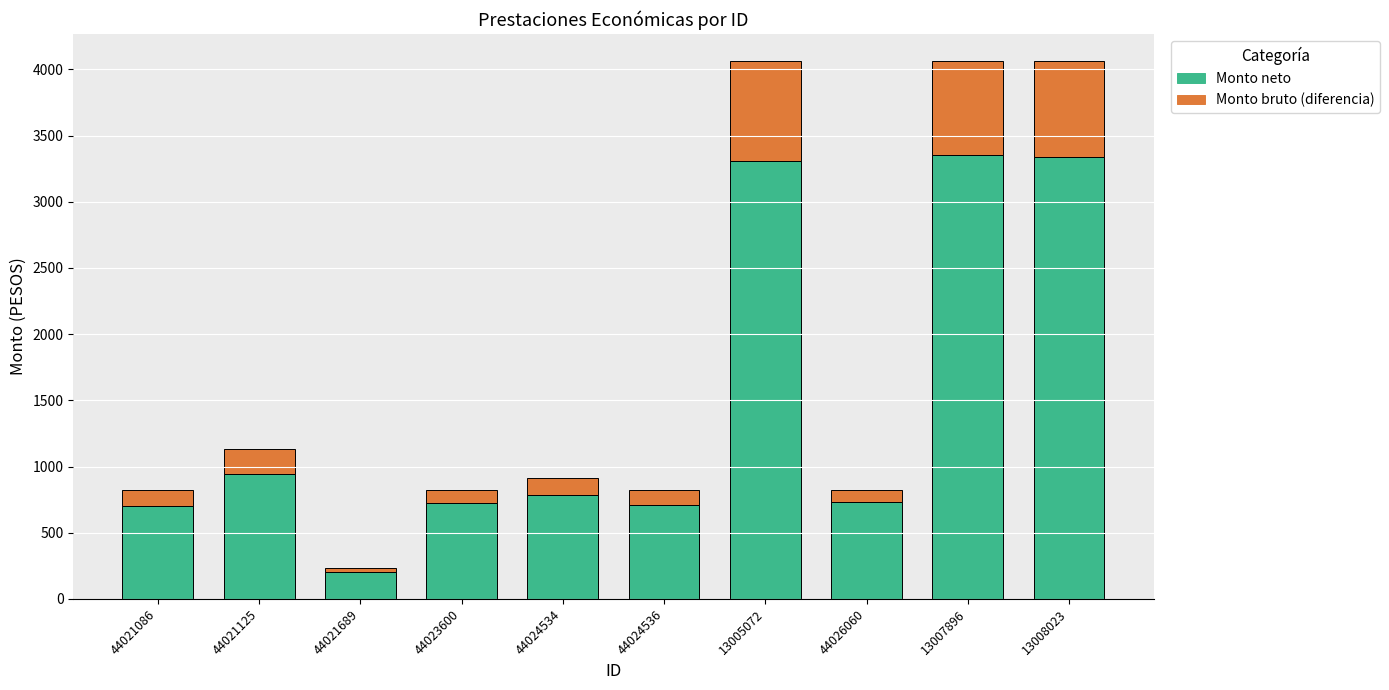

Which category has the lowest value in the Monto neto series?

44021689